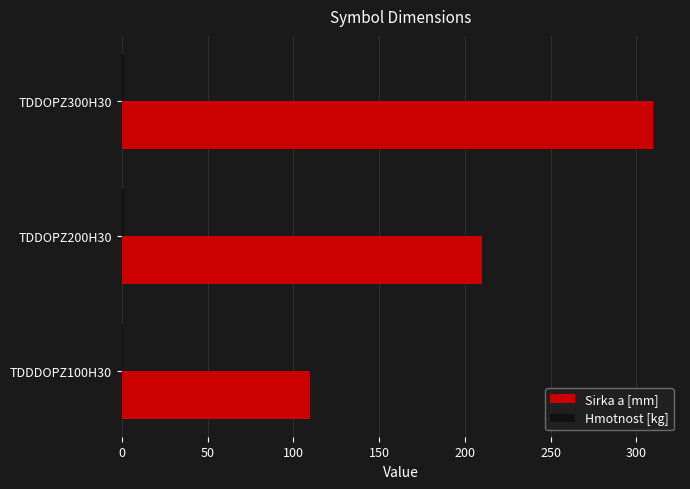

Which category has the highest value across all series?

TDDOPZ300H30